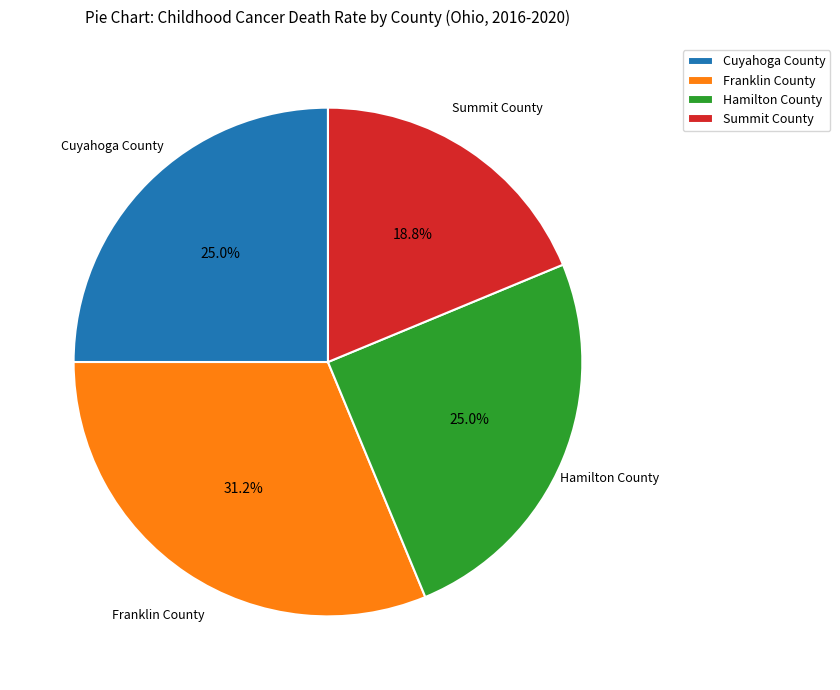

Do Hamilton County and Summit County together represent more than half of the pie?

No